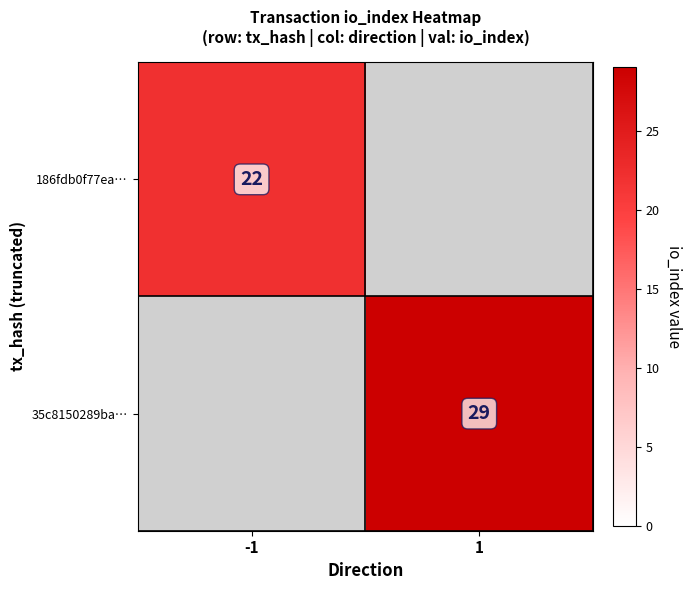

True or false: 35c8150289ba… has a value of 16 at 1.

False